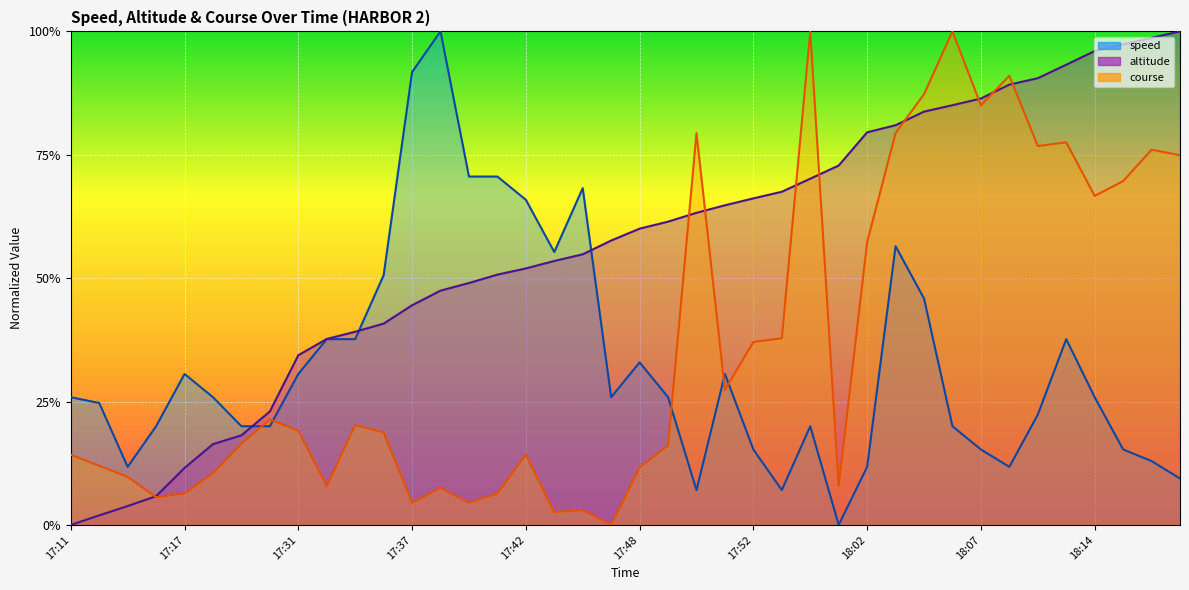

True or false: altitude and speed cross at least once.

True